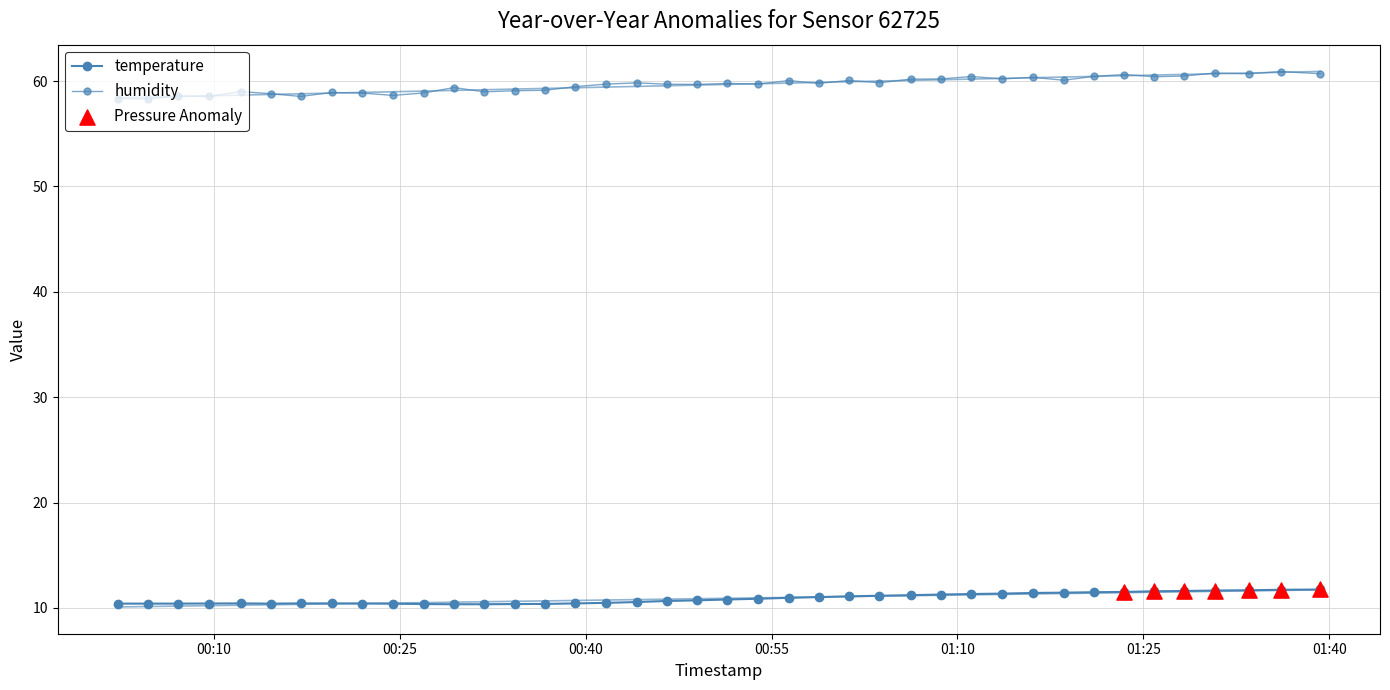

Which series contains the lowest Y value?

temperature